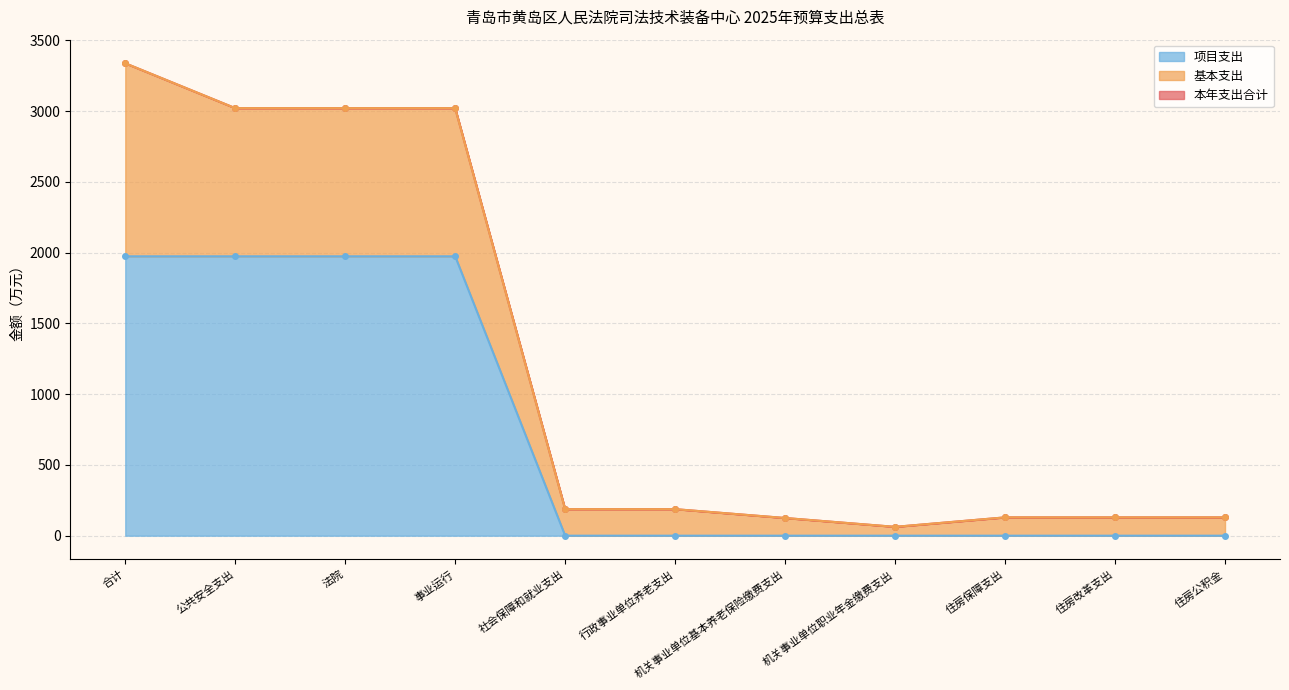

What is the value of the 项目支出 point at the 2nd from the left?

1974.6